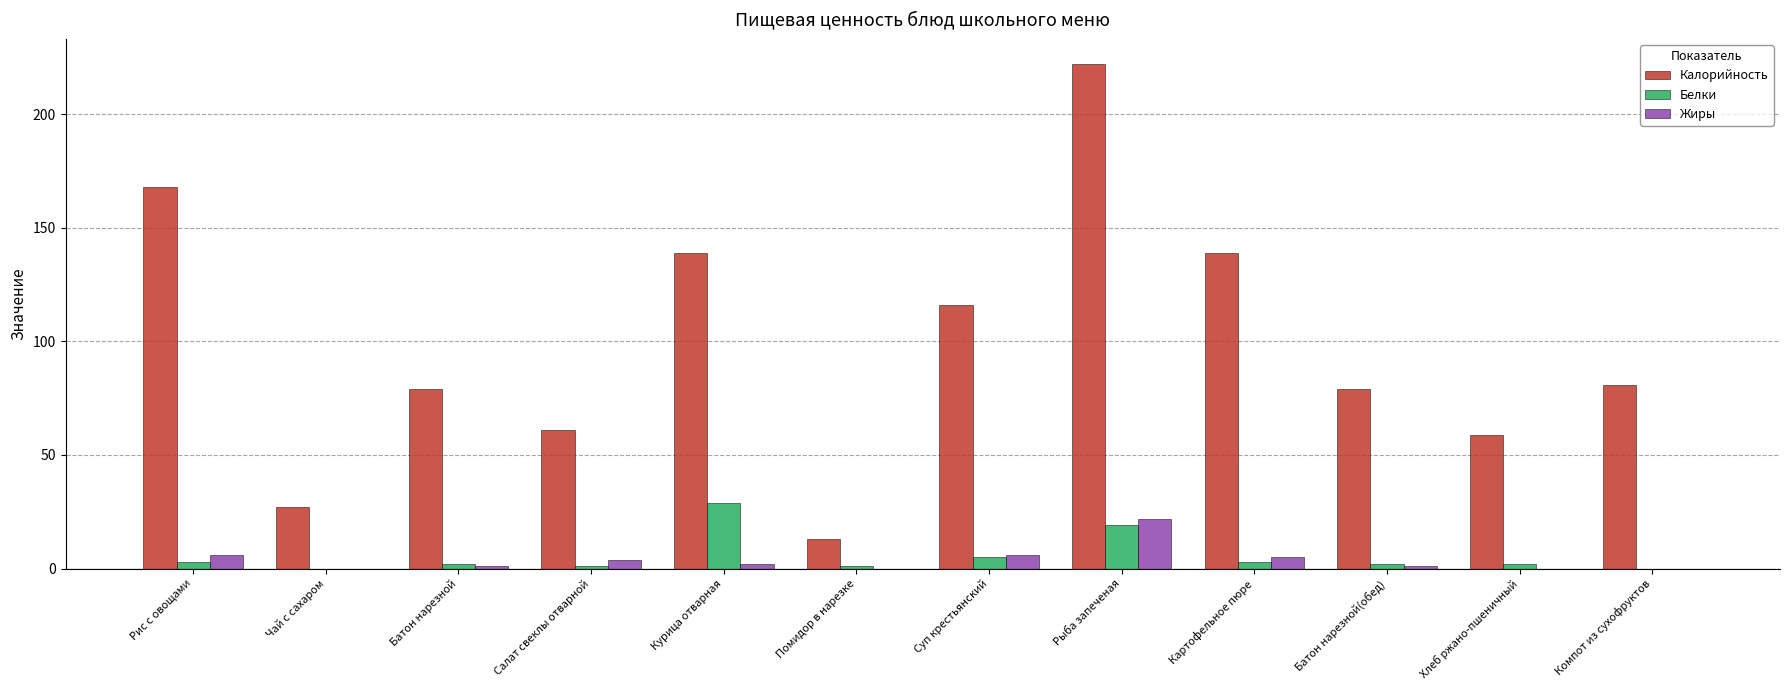

How many categories are shown in the chart?

12